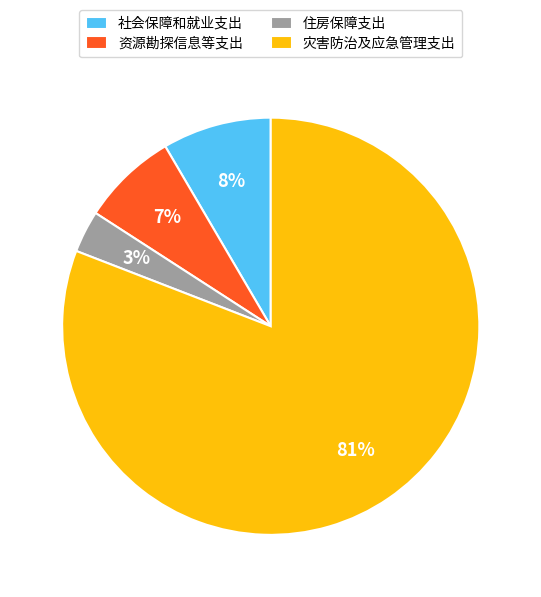

Which category has the biggest portion of the pie?

灾害防治及应急管理支出